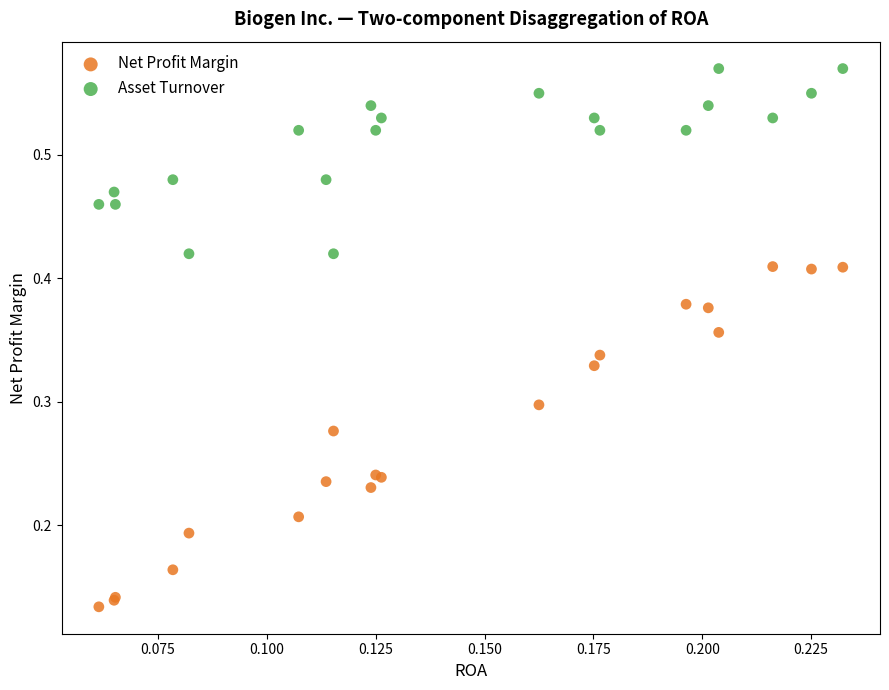

What are all the series names shown in the legend?

Net Profit Margin, Asset Turnover